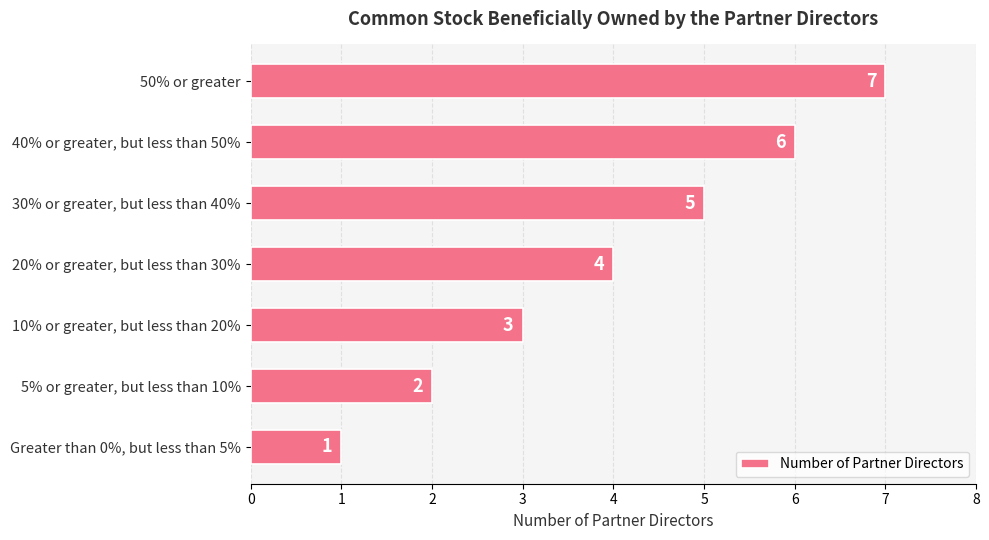

What value does the data have at 30% or greater, but less than 40%?

5